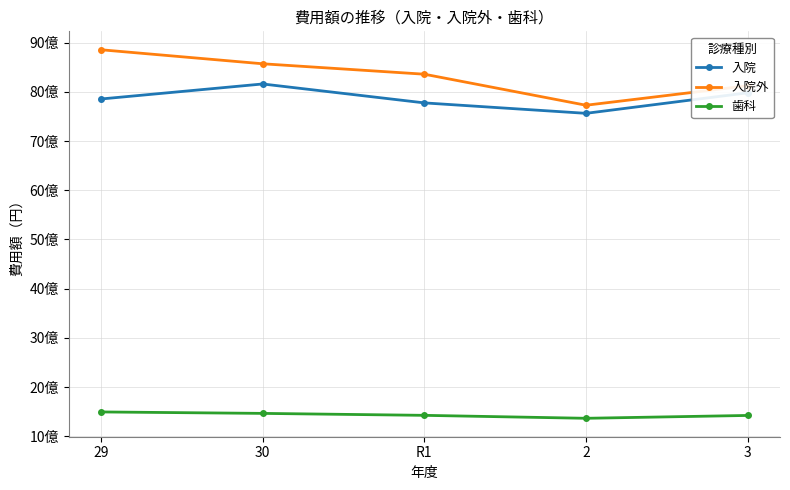

True or false: 入院 has more than 0 points higher than both neighbors.

True